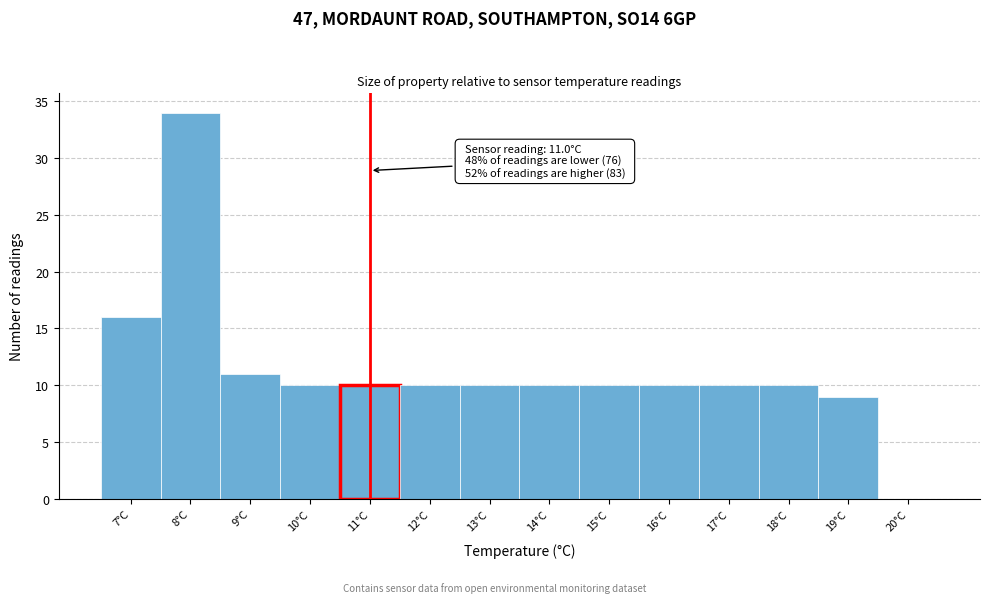

Which range on the x-axis has the tallest bar?

7.5 to 8.5